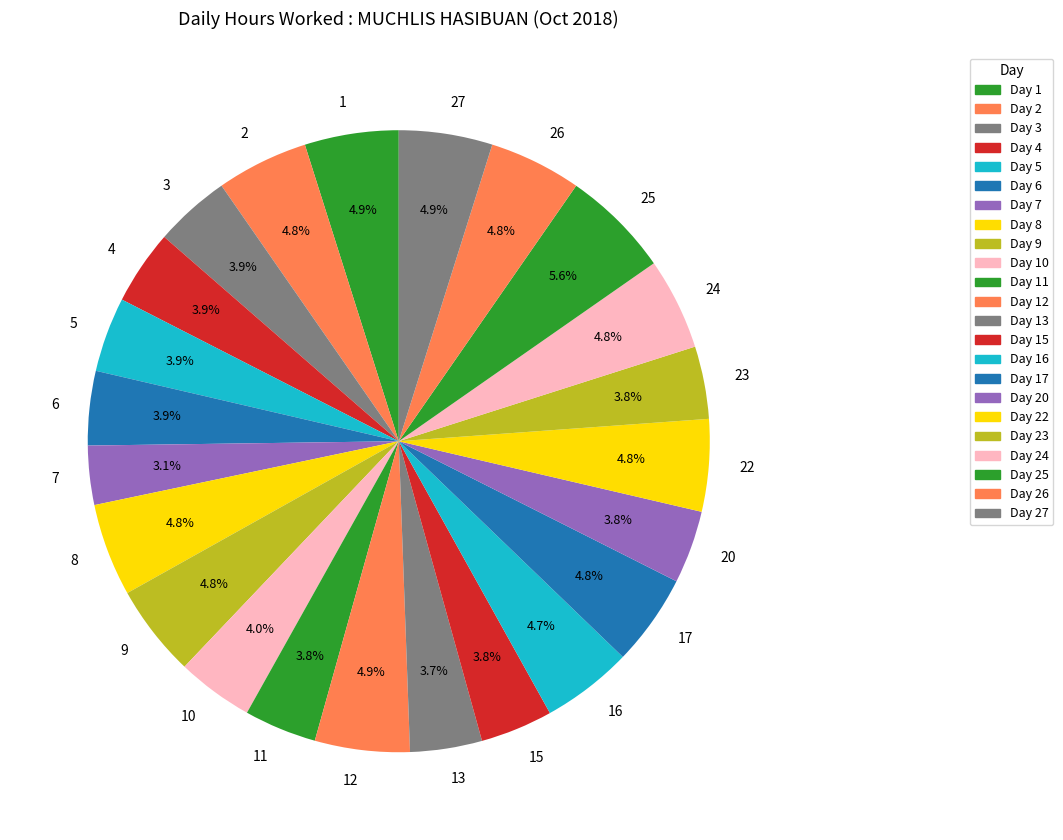

Is the sum of 13 and 26 greater than half?

No